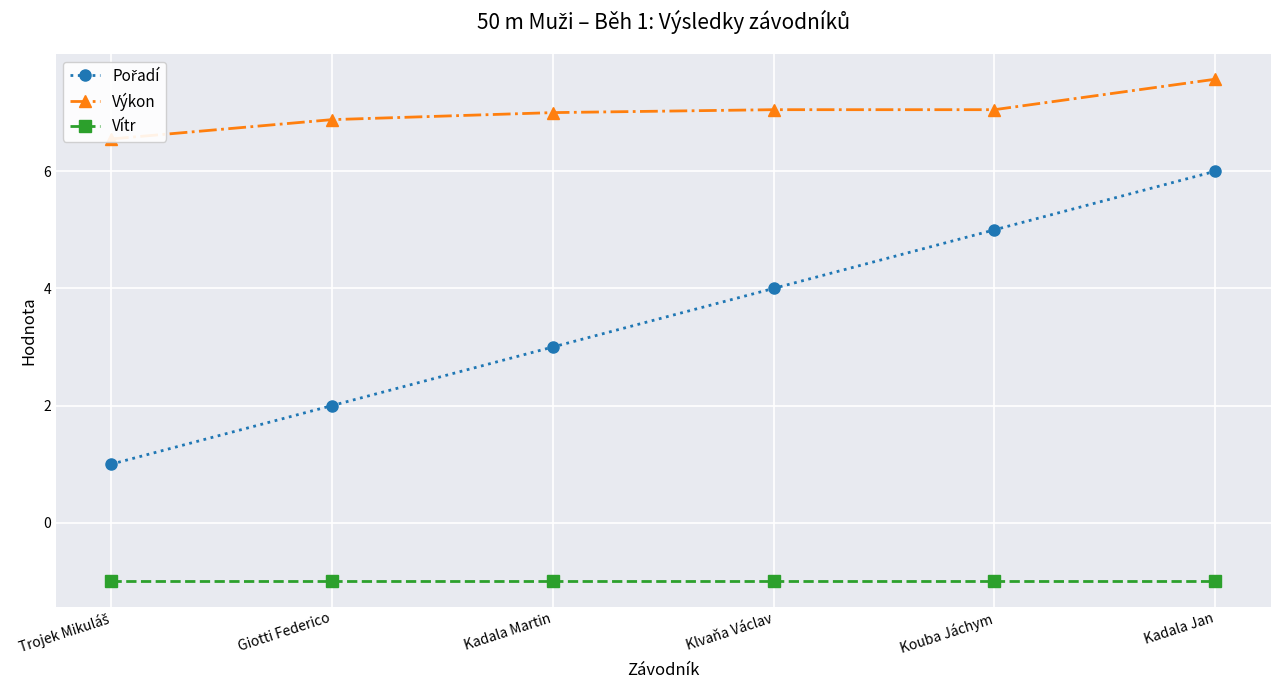

Rank the categories by Pořadí value from highest to lowest.

Kadala Jan, Kouba Jáchym, Klvaňa Václav, Kadala Martin, Giotti Federico, Trojek Mikuláš